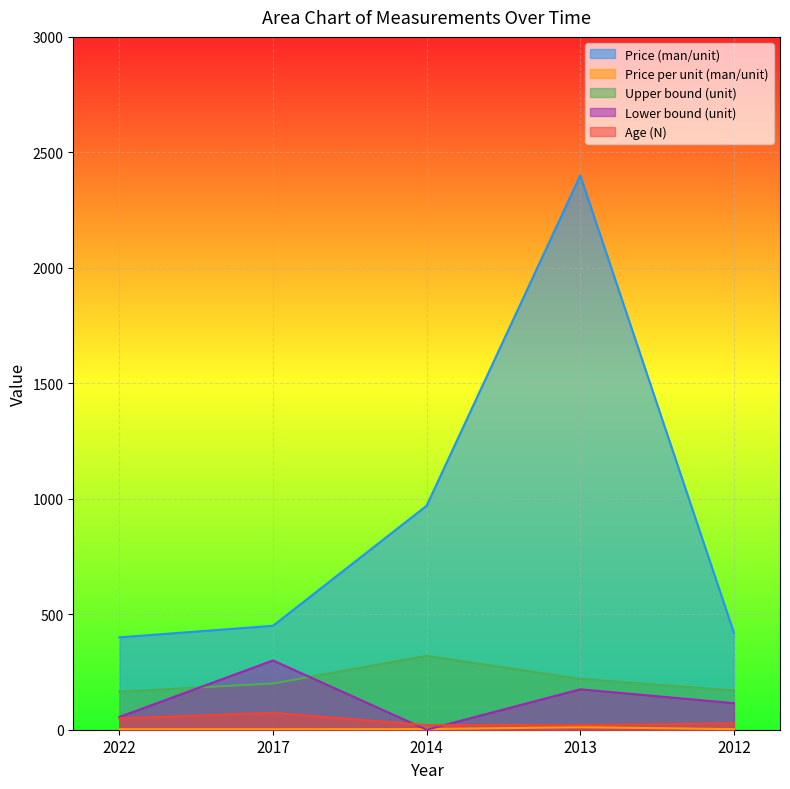

At which category is the sum across all series the highest?

2013